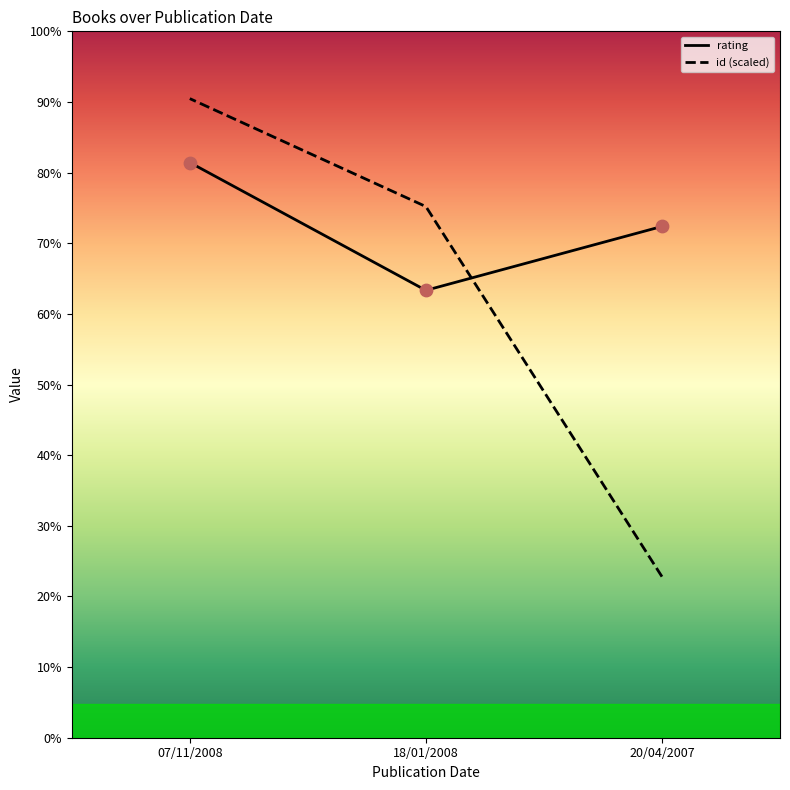

Which series has the largest Y range (max minus min)?

id (scaled)